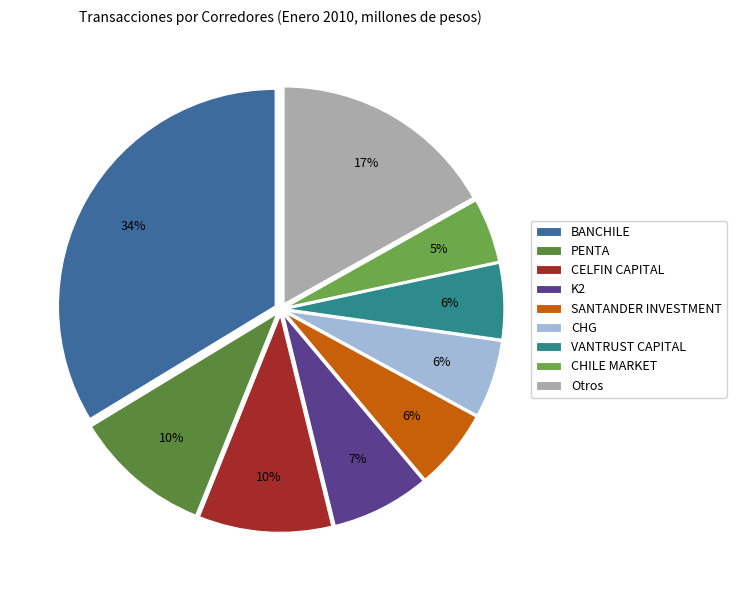

To the nearest percent, what is the average slice percentage?

11%